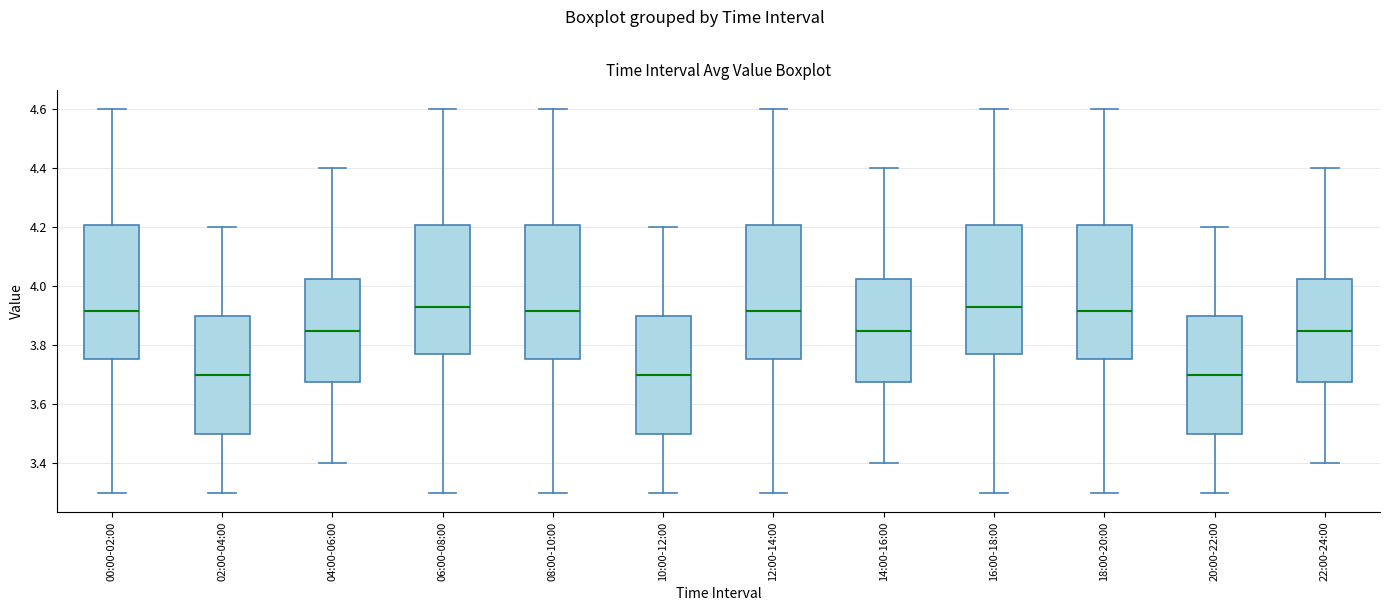

Reading left to right, read every box against the y-axis: the position of its median line, the range the box covers, and the ends of its whiskers. The values are not printed on the chart, so give them approximately, as read against the axis.

00:00-02:00: median 3.92, box 3.76 to 4.20, whiskers 3.30 to 4.60
02:00-04:00: median 3.70, box 3.50 to 3.90, whiskers 3.30 to 4.20
04:00-06:00: median 3.86, box 3.68 to 4.02, whiskers 3.40 to 4.40
06:00-08:00: median 3.94, box 3.78 to 4.20, whiskers 3.30 to 4.60
08:00-10:00: median 3.92, box 3.76 to 4.20, whiskers 3.30 to 4.60
10:00-12:00: median 3.70, box 3.50 to 3.90, whiskers 3.30 to 4.20
12:00-14:00: median 3.92, box 3.76 to 4.20, whiskers 3.30 to 4.60
14:00-16:00: median 3.86, box 3.68 to 4.02, whiskers 3.40 to 4.40
16:00-18:00: median 3.94, box 3.78 to 4.20, whiskers 3.30 to 4.60
18:00-20:00: median 3.92, box 3.76 to 4.20, whiskers 3.30 to 4.60
20:00-22:00: median 3.70, box 3.50 to 3.90, whiskers 3.30 to 4.20
22:00-24:00: median 3.86, box 3.68 to 4.02, whiskers 3.40 to 4.40